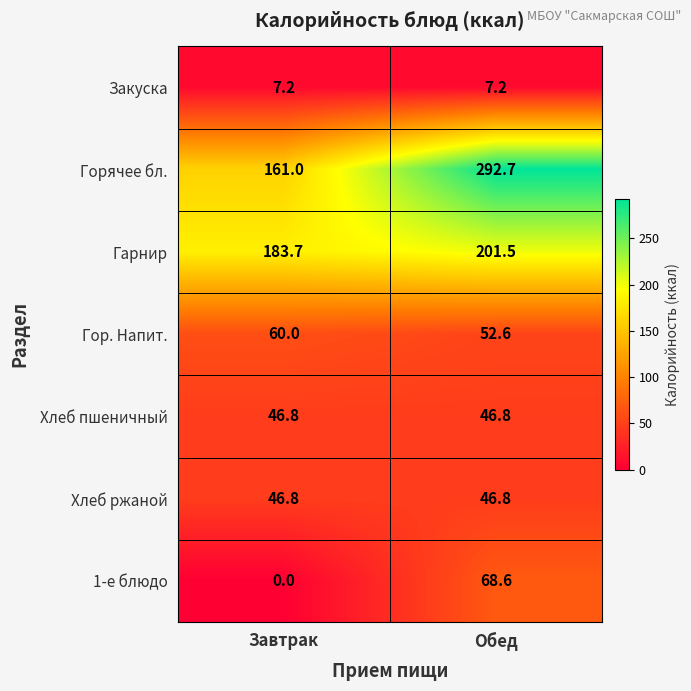

How many distinct data groups are displayed?

7